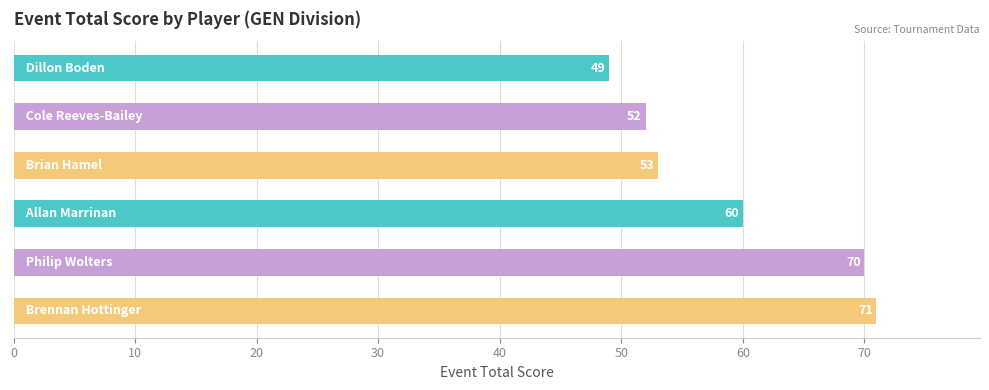

What is the value of the 1st bar from the top?

49